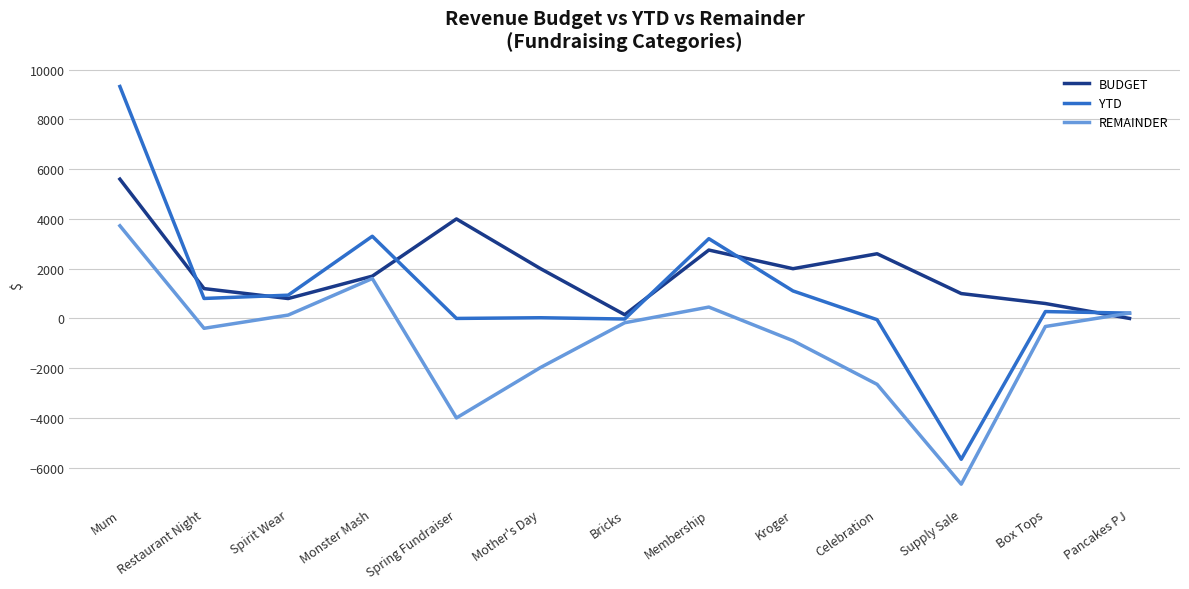

List the series in order of their overall mean, highest first.

BUDGET, YTD, REMAINDER